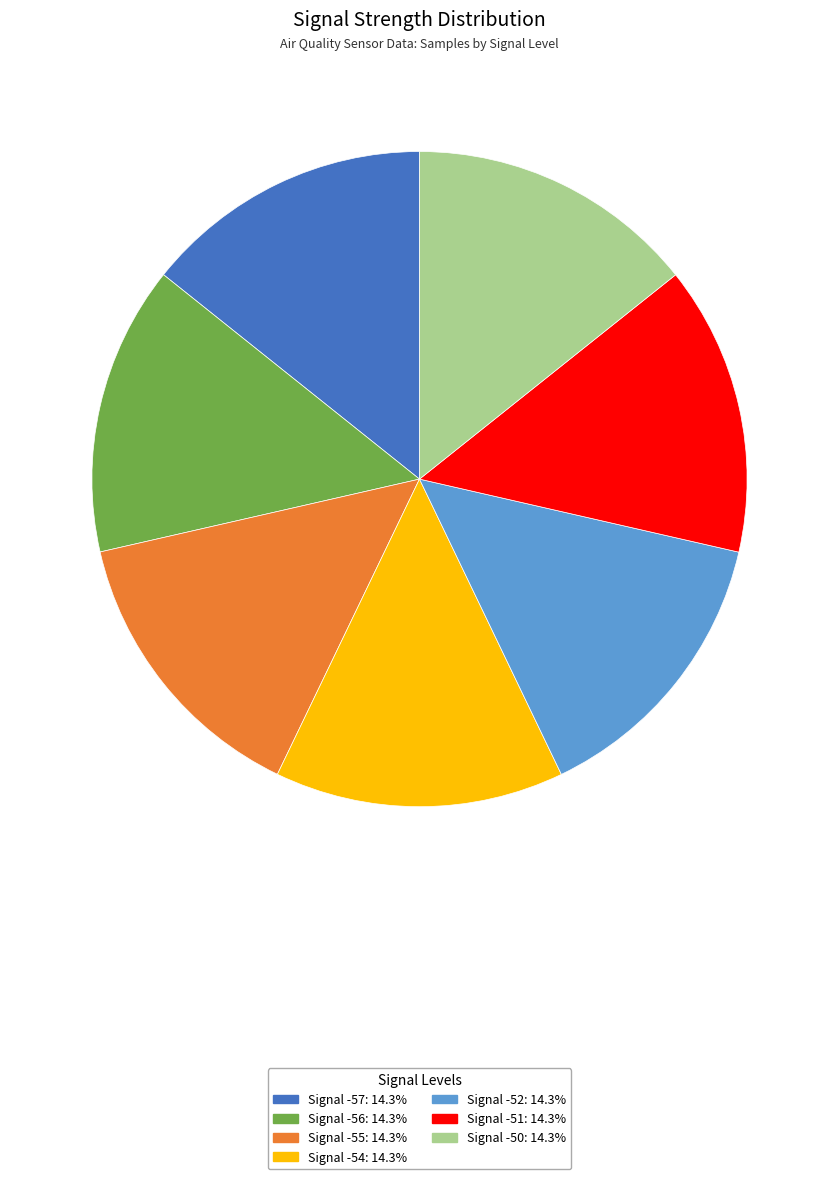

How many slices are in this pie chart?

7